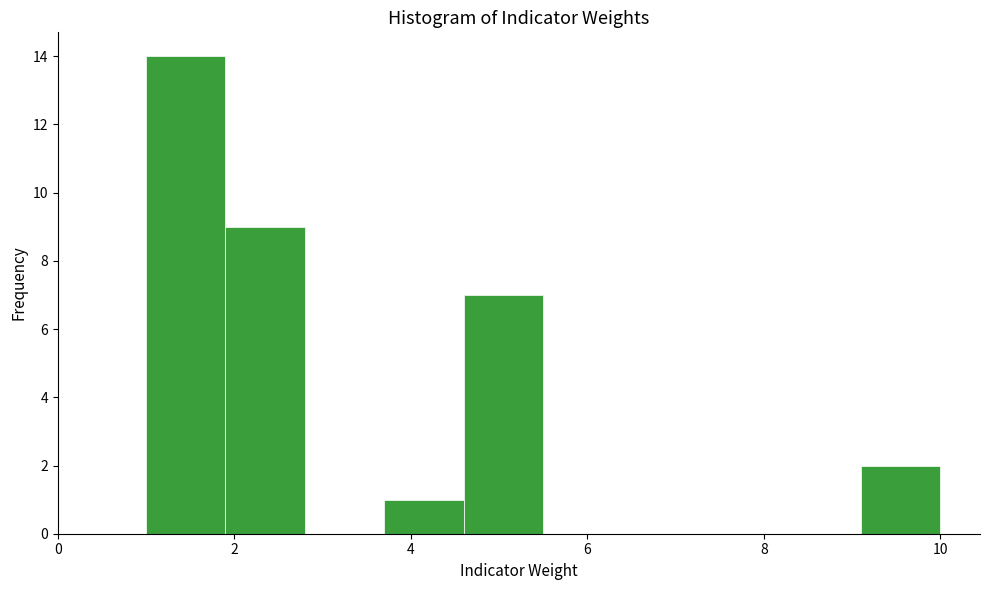

Reading left to right, list every bar in this chart as the range it spans on the x-axis followed by its height. Neither the bar edges nor the heights are printed on the chart, so give them approximately, as read against the axes.

1.0 to 1.9: 14
1.9 to 2.8: 9
2.8 to 3.7: 0
3.7 to 4.6: 1
4.6 to 5.5: 7
5.5 to 6.4: 0
6.4 to 7.3: 0
7.3 to 8.2: 0
8.2 to 9.1: 0
9.1 to 10.0: 2